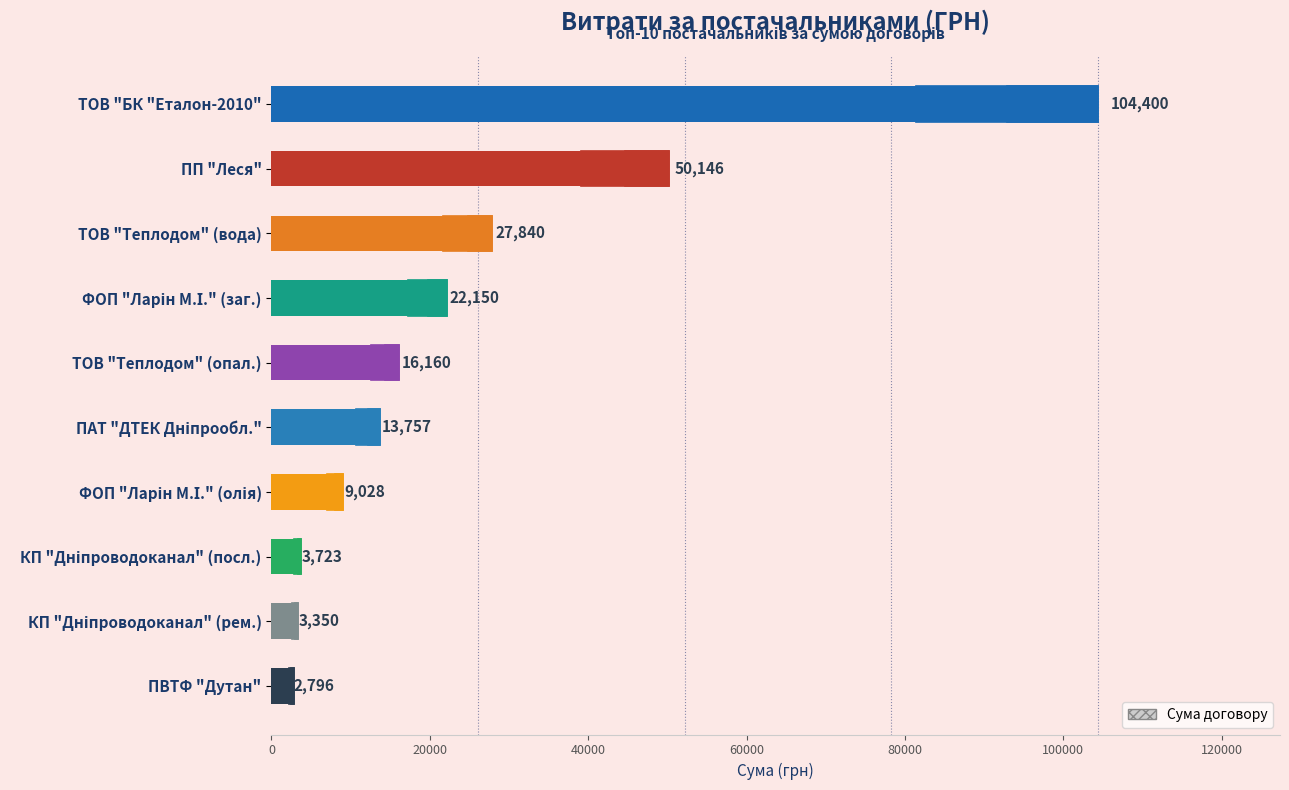

List the labels in order of value, largest first.

ТОВ "БК "Еталон-2010", ПП "Леся", ТОВ "Теплодом" (вода), ФОП "Ларін М.І." (заг.), ТОВ "Теплодом" (опал.), ПАТ "ДТЕК Дніпрообл.", ФОП "Ларін М.І." (олія), КП "Дніпроводоканал" (посл.), КП "Дніпроводоканал" (рем.), ПВТФ "Дутан"